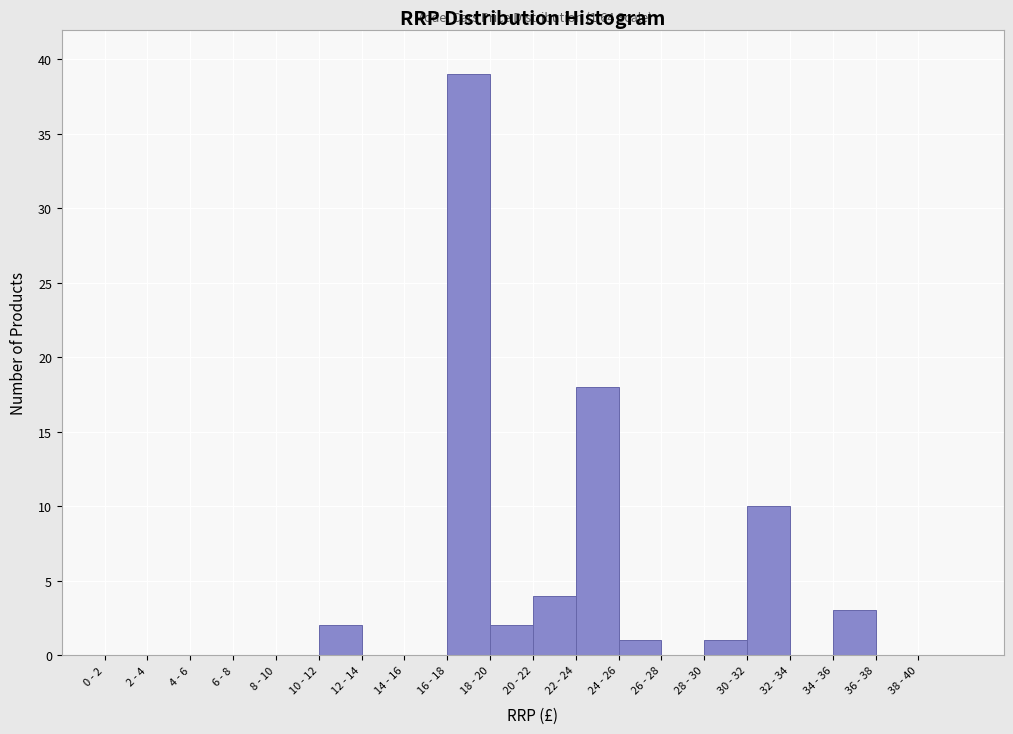

Reading left to right, transcribe all the data shown in this chart.

0 - 2=0	2 - 4=0	4 - 6=0	6 - 8=0	8 - 10=0	10 - 12=2	12 - 14=0	14 - 16=0	16 - 18=39	18 - 20=2	20 - 22=4	22 - 24=18	24 - 26=1	26 - 28=0	28 - 30=1	30 - 32=10	32 - 34=0	34 - 36=3	36 - 38=0	38 - 40=0